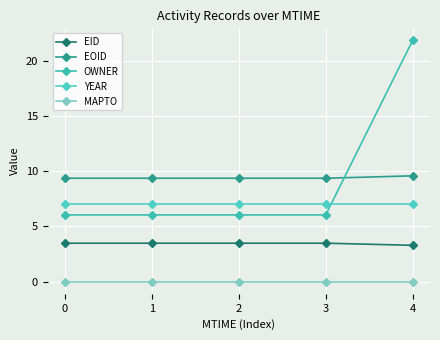

Does the chart have visible grid lines?

Yes